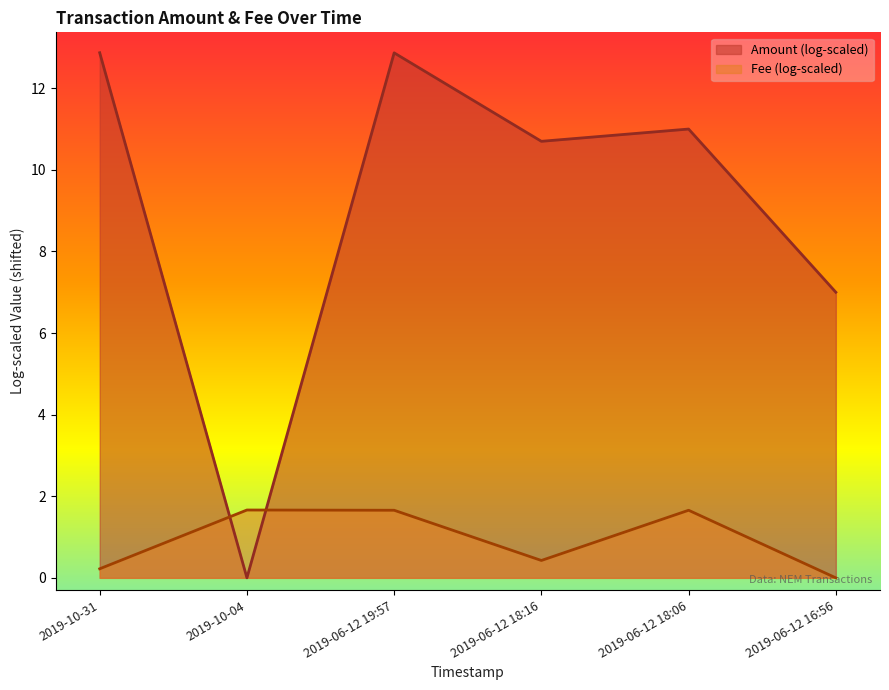

Does the chart have visible grid lines?

No